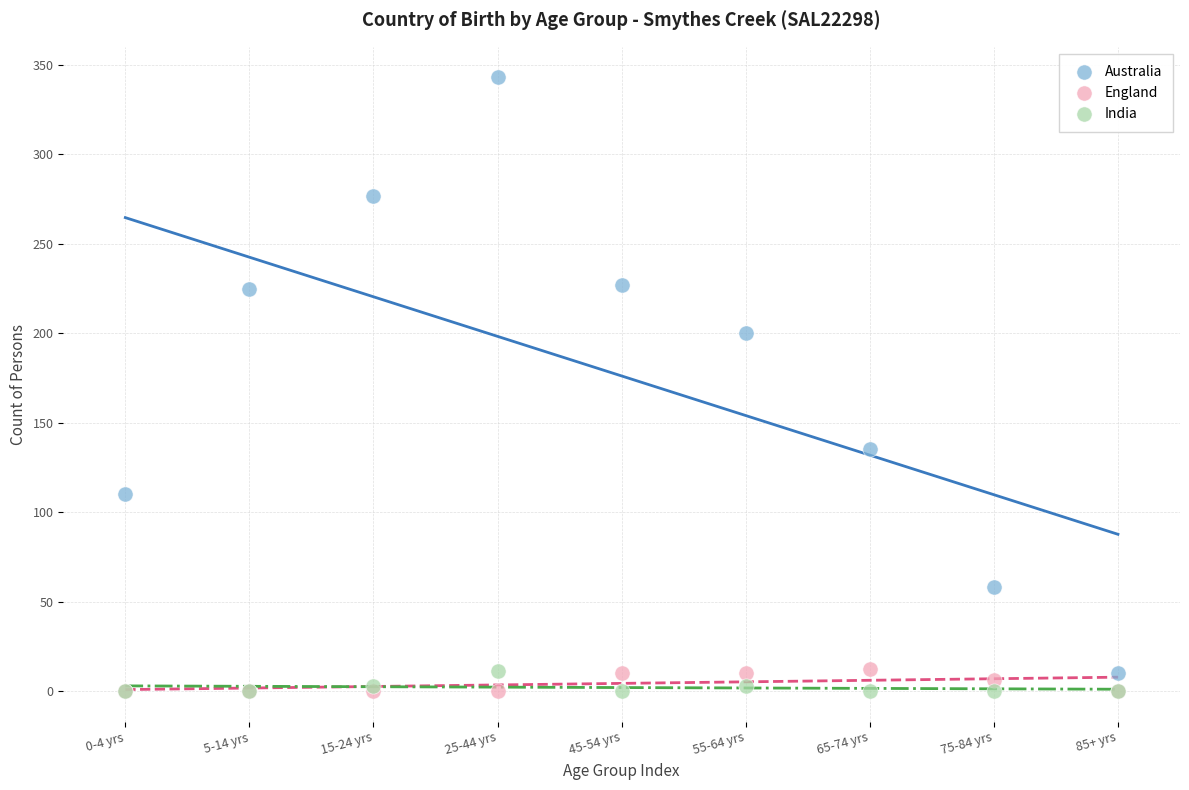

Across all series, what Y value is closest to 171?

200